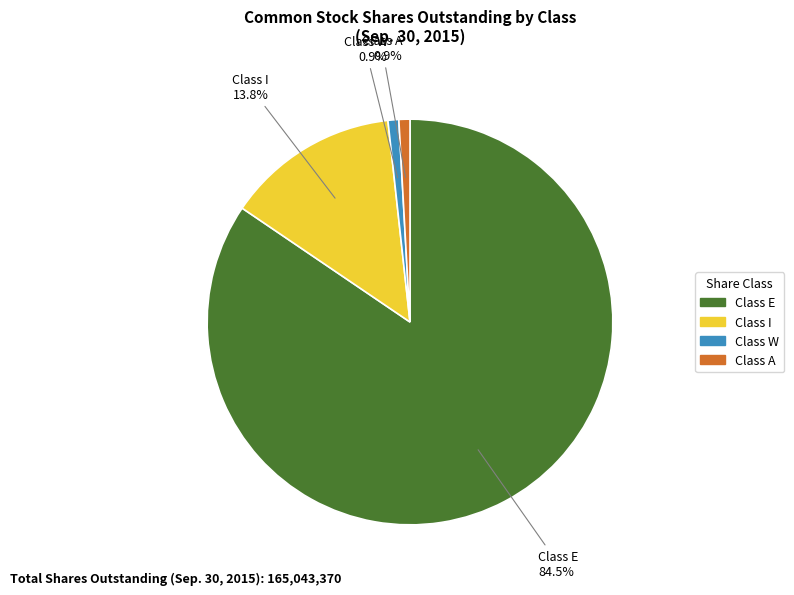

True or false: Class I accounts for 21% of the total.

False